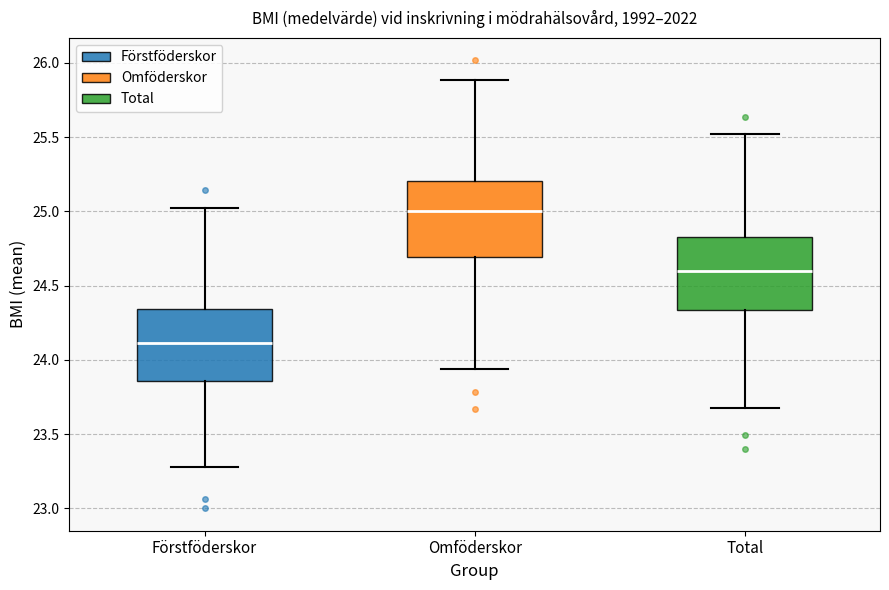

Which box's median line is the highest?

Omföderskor